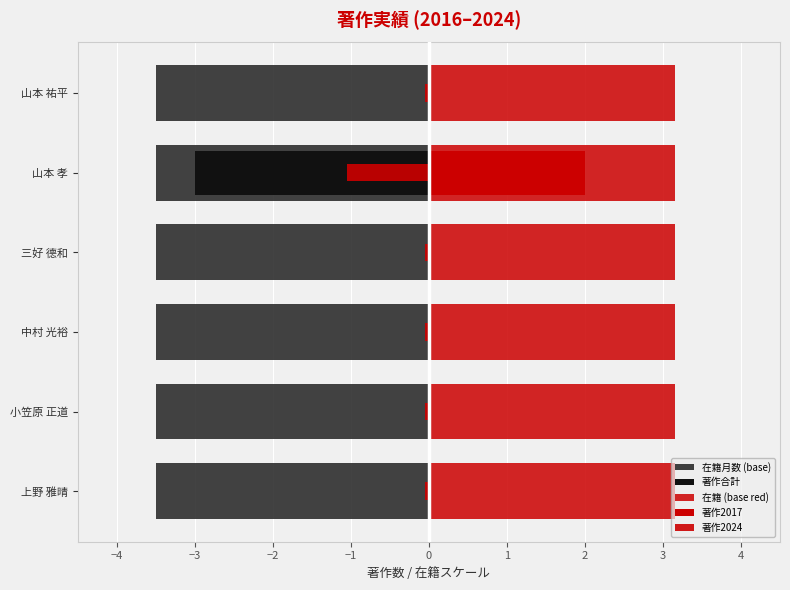

How many distinct data groups are displayed?

5